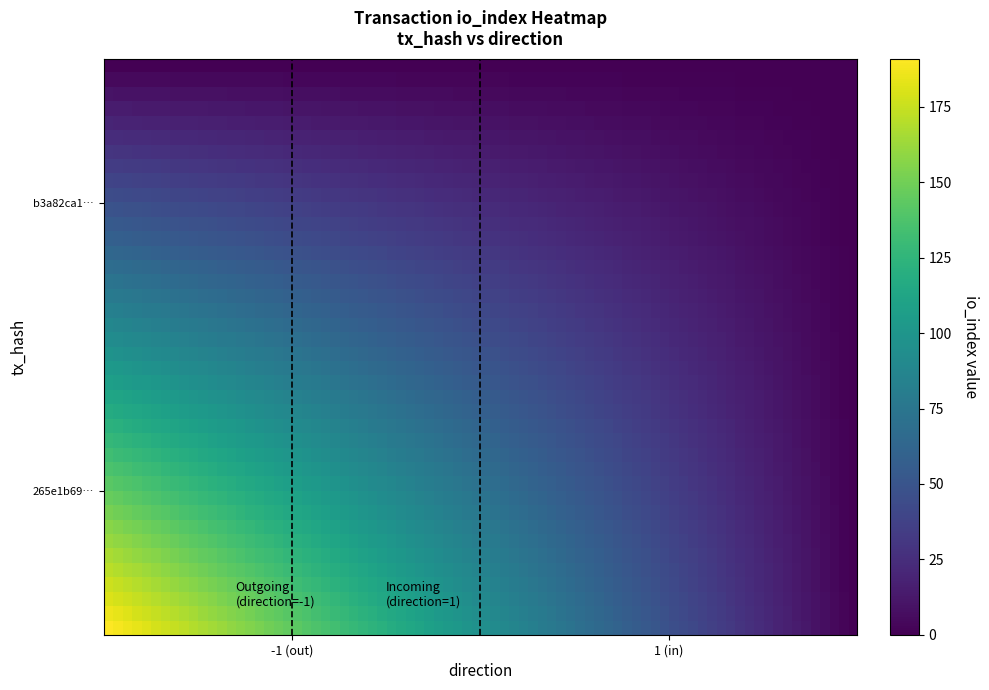

At how many categories does at least one series exceed 148?

1